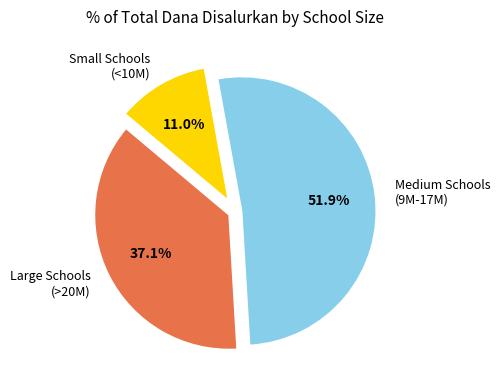

Does Large Schools (>20M) represent more than half of the total?

No